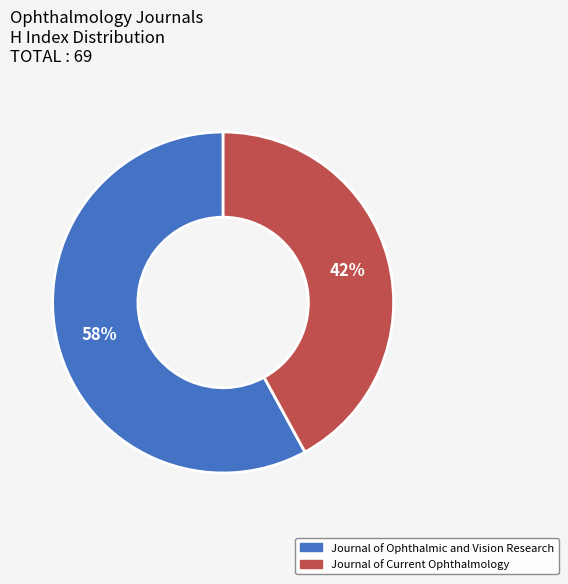

Is it true that Journal of Ophthalmic and Vision Research is 71% of the pie?

False